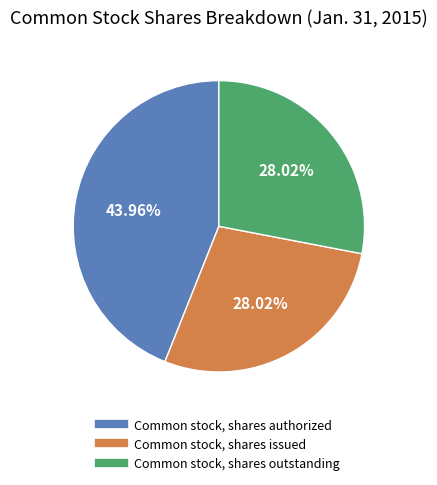

What portion of the pie excludes Common stock, shares issued?

72.0%